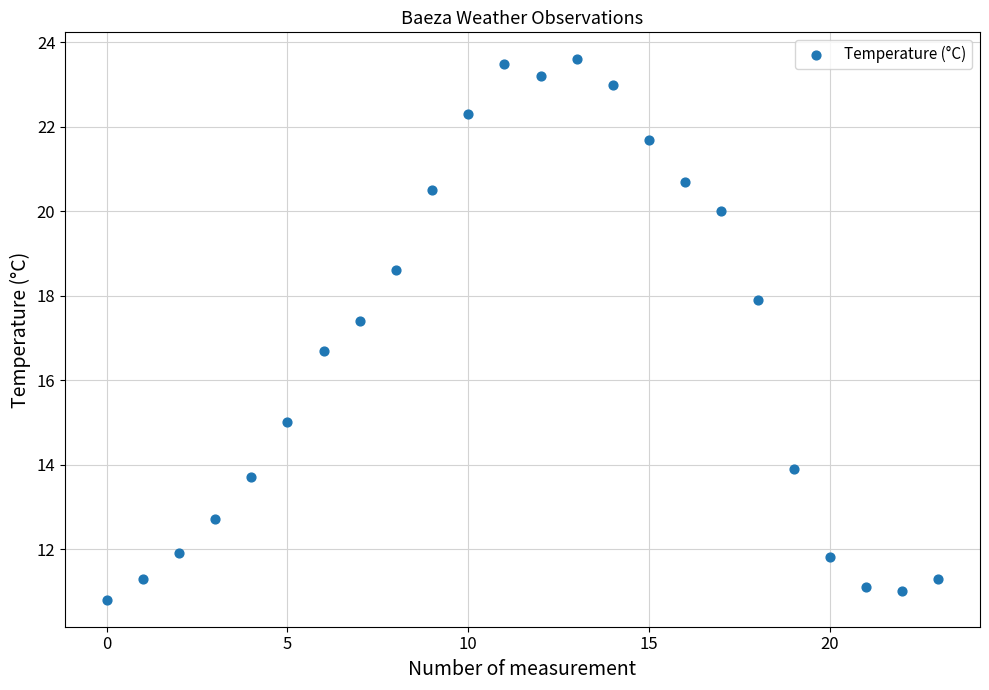

What is the range of Y values (max minus min)?

12.8